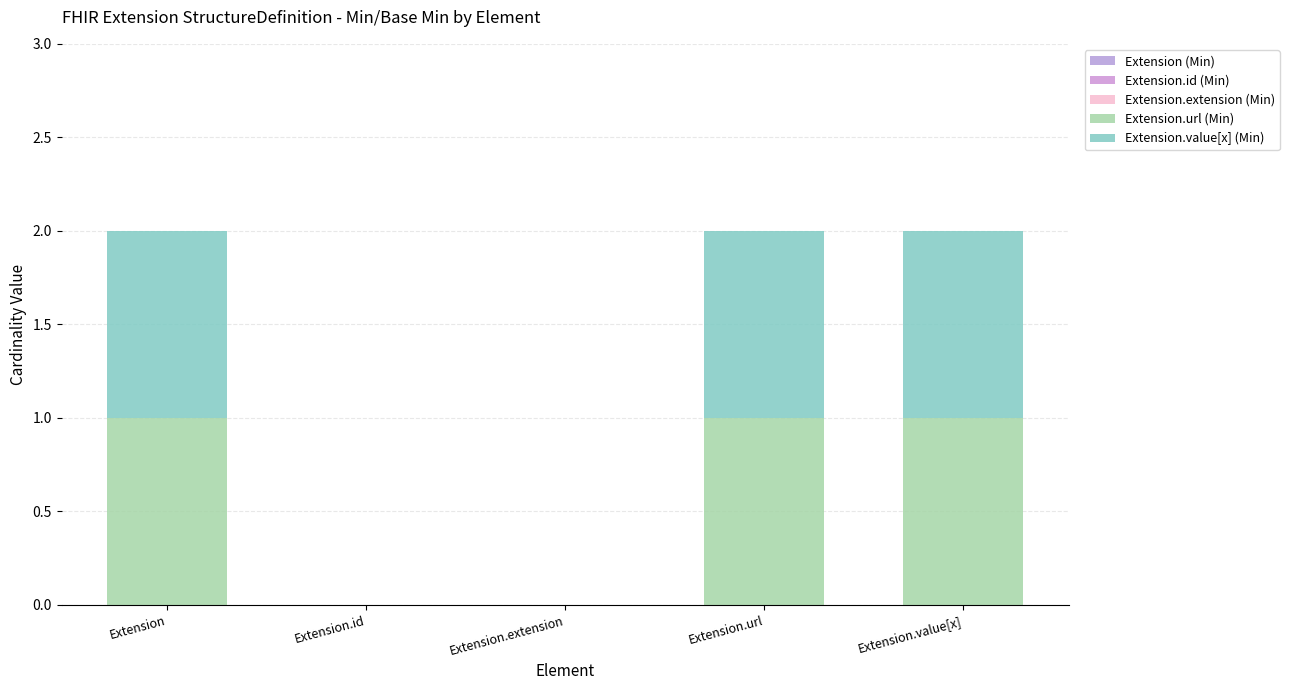

Are the bars horizontal?

No